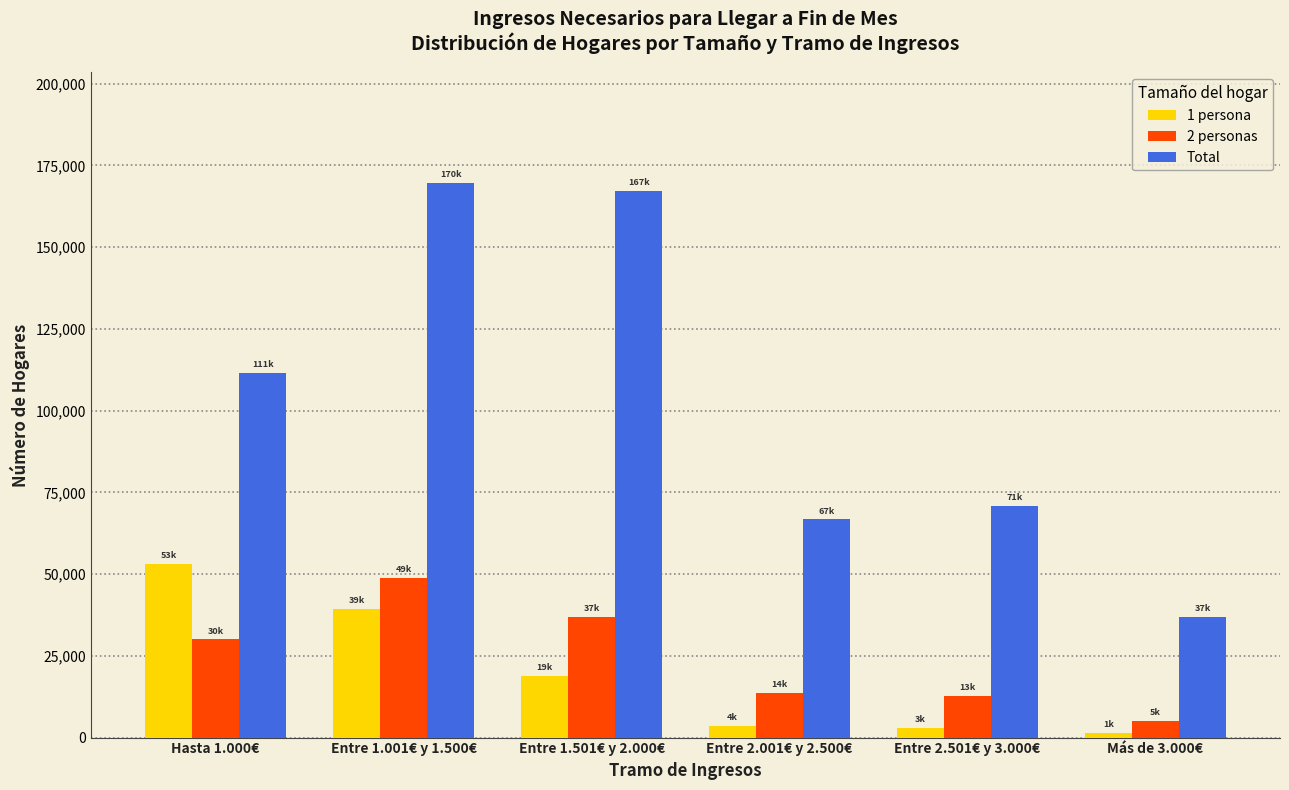

Between Entre 2.501€ y 3.000€ and Más de 3.000€, which series saw the biggest shift?

Total